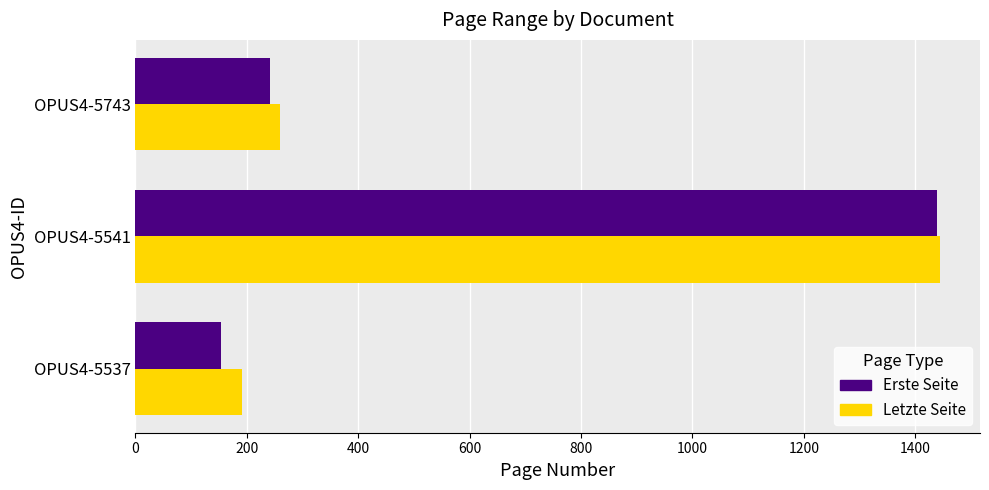

Where is Erste Seite nearest to the value 796?

OPUS4-5743